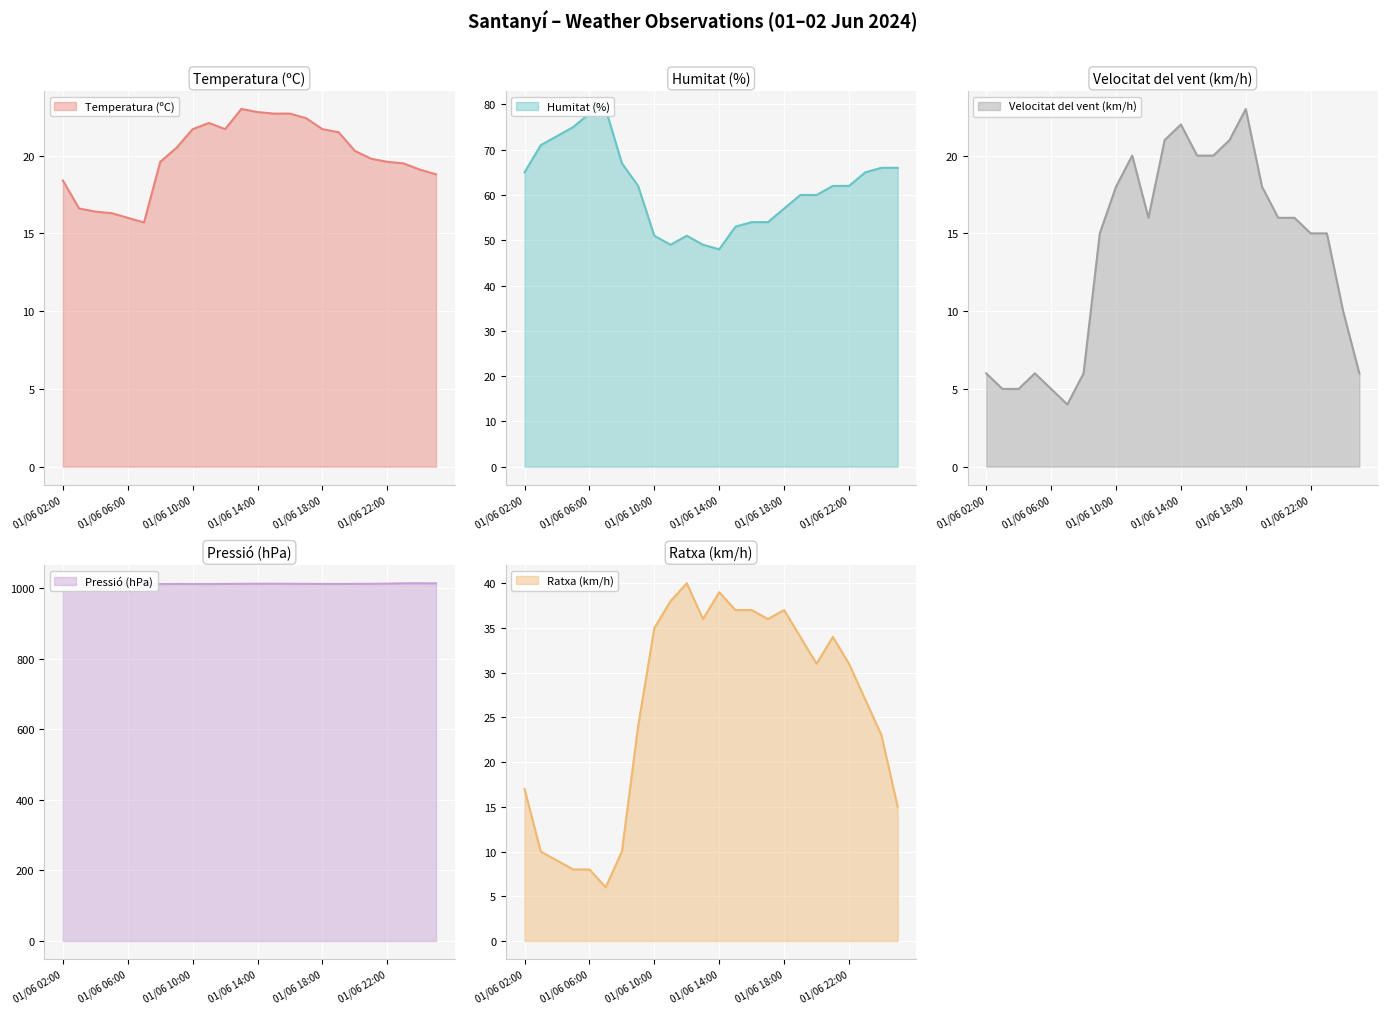

Is it true that Temperatura (ºC) equals 30.5 at 02/06 00:00?

False